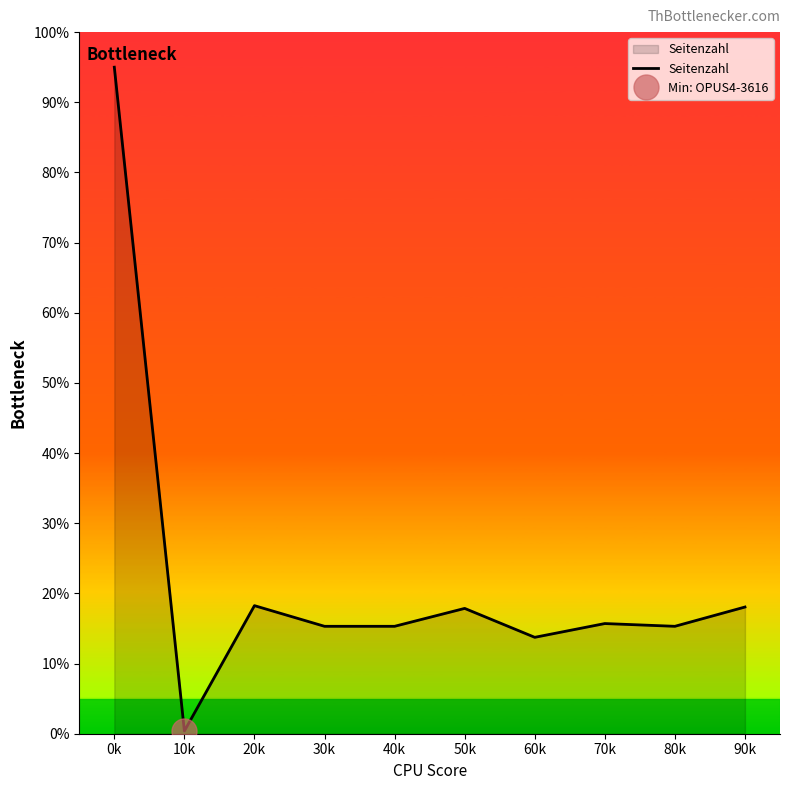

Where is the data nearest to the value 47?

20k